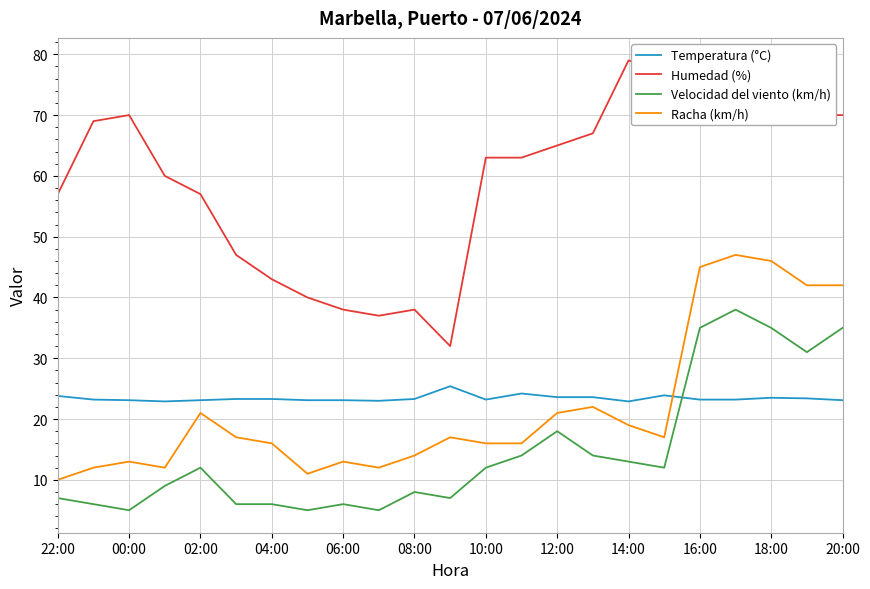

What is the difference between the maximum and minimum values in the Temperatura (°C) series?

2.5